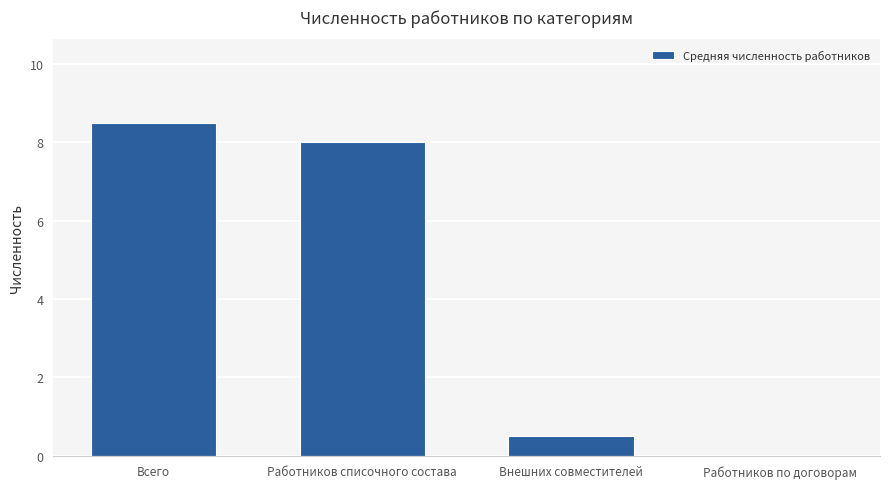

What is the change in value from Всего to Внешних совместителей?

-8.0